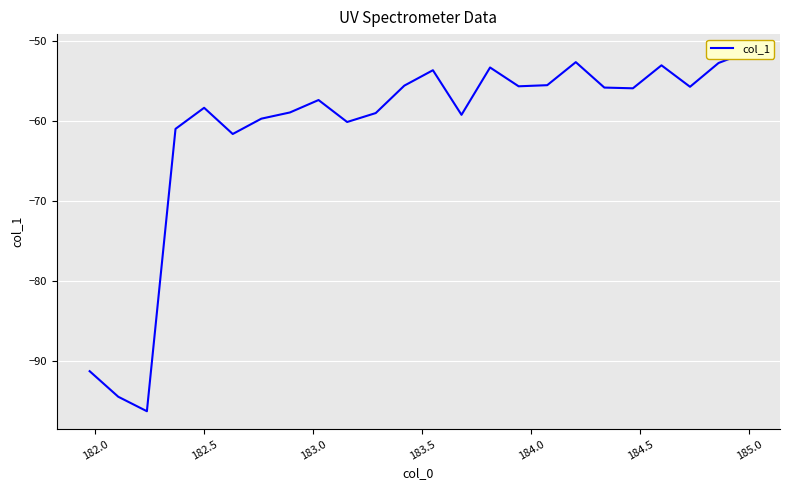

Count the number of data series in this chart.

1